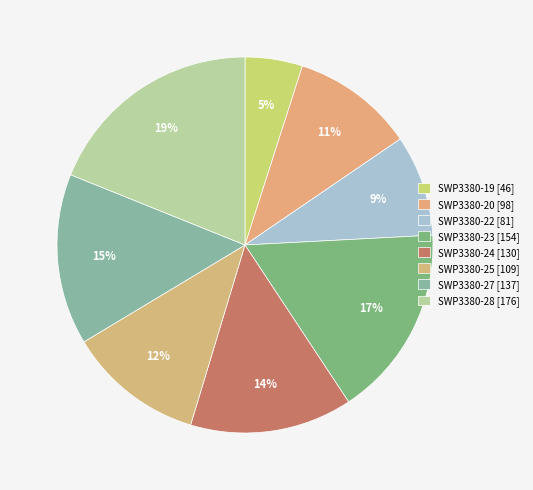

How many slices are in this pie chart?

8